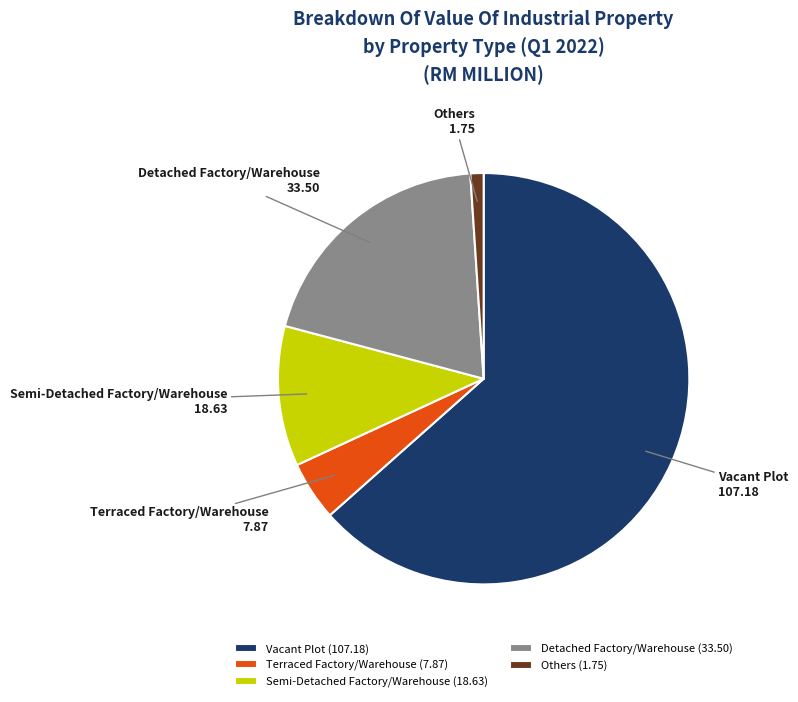

Which has a higher value, Others or Vacant Plot?

Vacant Plot